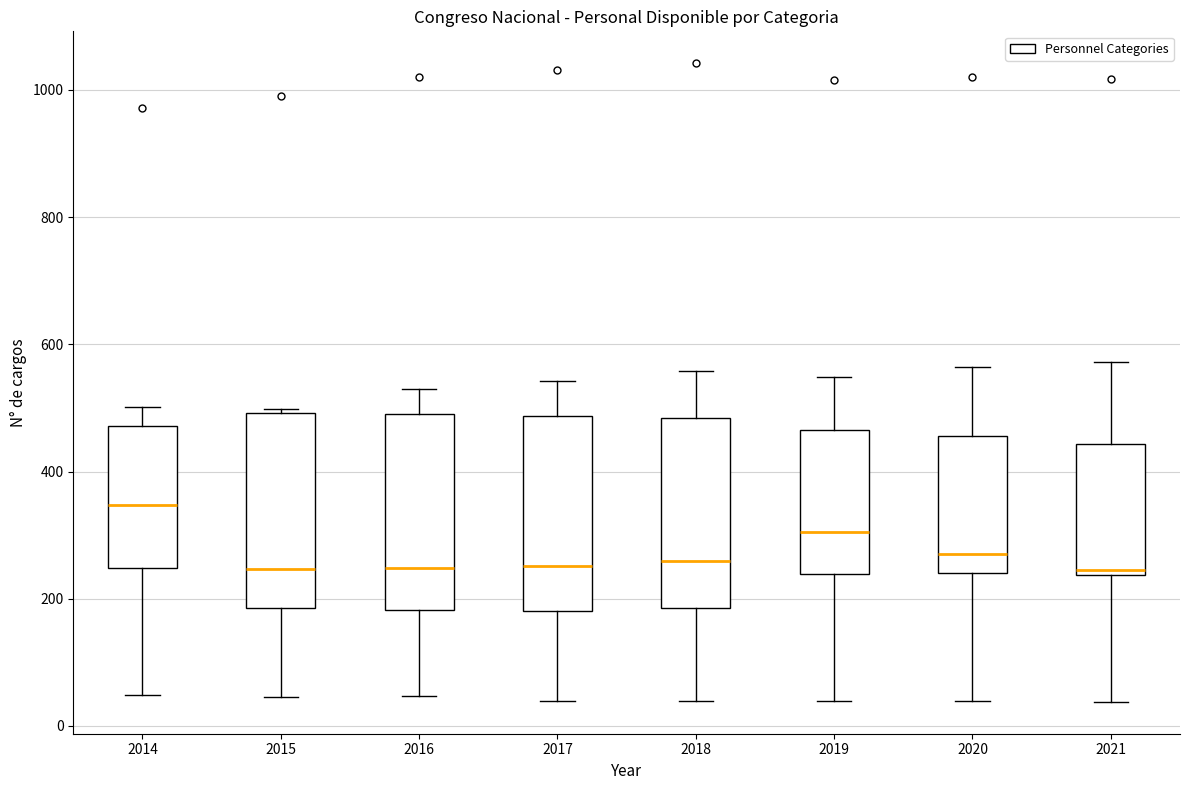

Reading left to right, transcribe this box plot: for each box, give where its median line is, the range the box spans, and where its two whiskers end, as read against the y-axis. The values are not printed on the chart, so give them approximately, as read against the axis.

2014: median 340, box 240 to 480, whiskers 40 to 500
2015: median 240, box 180 to 500, whiskers 40 to 500 (just above the box's upper edge)
2016: median 240, box 180 to 500, whiskers 40 to 540
2017: median 260, box 180 to 480, whiskers 40 to 540
2018: median 260, box 180 to 480, whiskers 40 to 560
2019: median 300, box 240 to 460, whiskers 40 to 540
2020: median 280, box 240 to 460, whiskers 40 to 560
2021: median 240 (just above the box's lower edge), box 240 to 440, whiskers 40 to 580